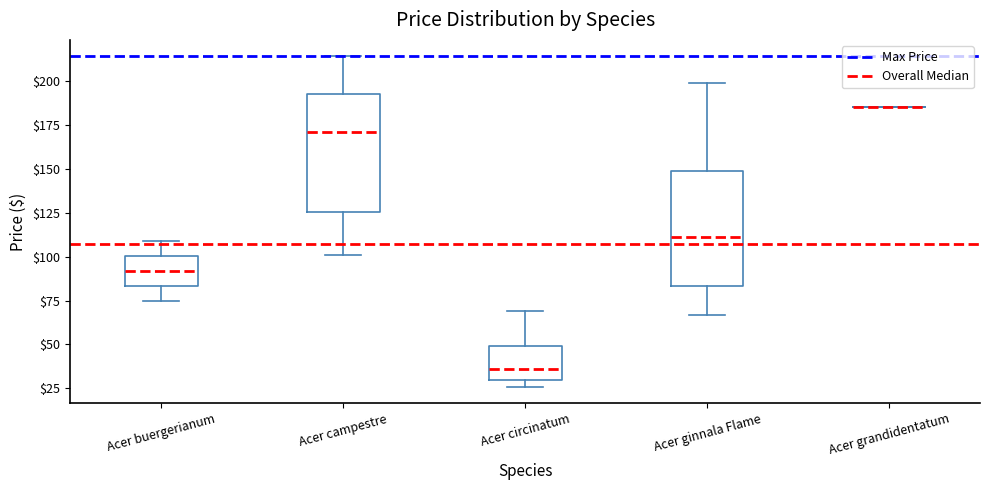

Reading left to right, read every box against the y-axis: the position of its median line, the range the box covers, and the ends of its whiskers. The values are not printed on the chart, so give them approximately, as read against the axis.

Acer buergerianum: median 90, box 85 to 100, whiskers 75 to 110
Acer campestre: median 170, box 125 to 195, whiskers 100 to 215
Acer circinatum: median 35, box 30 to 50, whiskers 25 to 70
Acer ginnala Flame: median 110, box 85 to 150, whiskers 65 to 200
Acer grandidentatum: box collapsed to a line at 185, whiskers 185 to 185